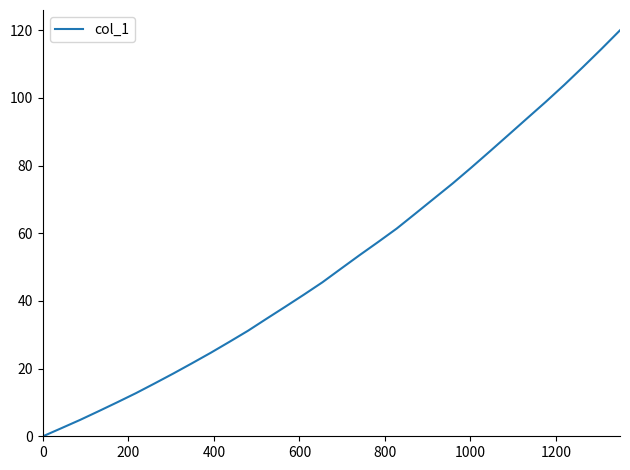

What is the difference between the second highest and second lowest values?

112.1